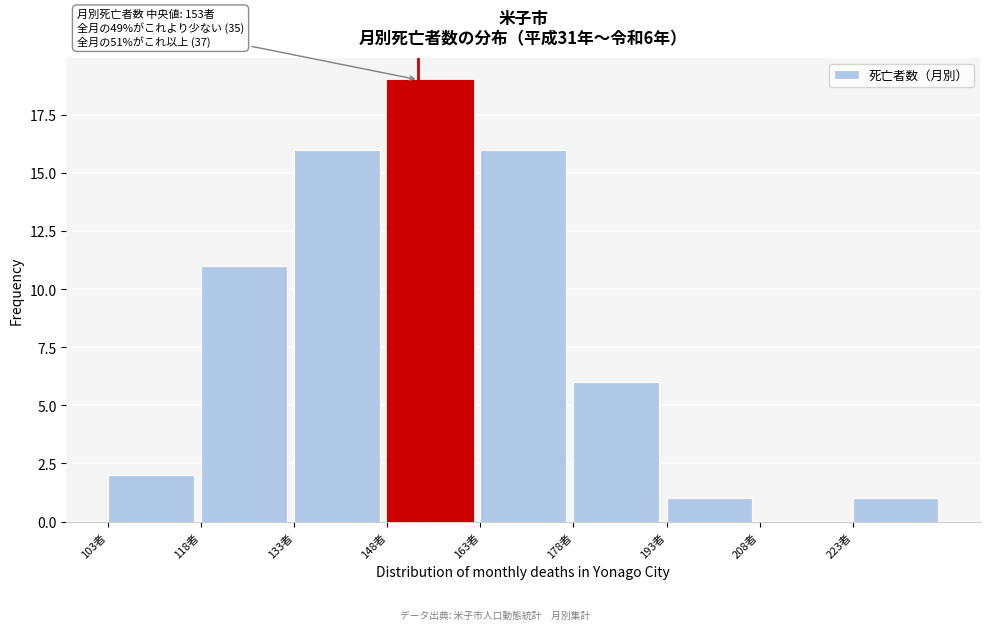

Which range on the x-axis has the tallest bar?

148 to 163